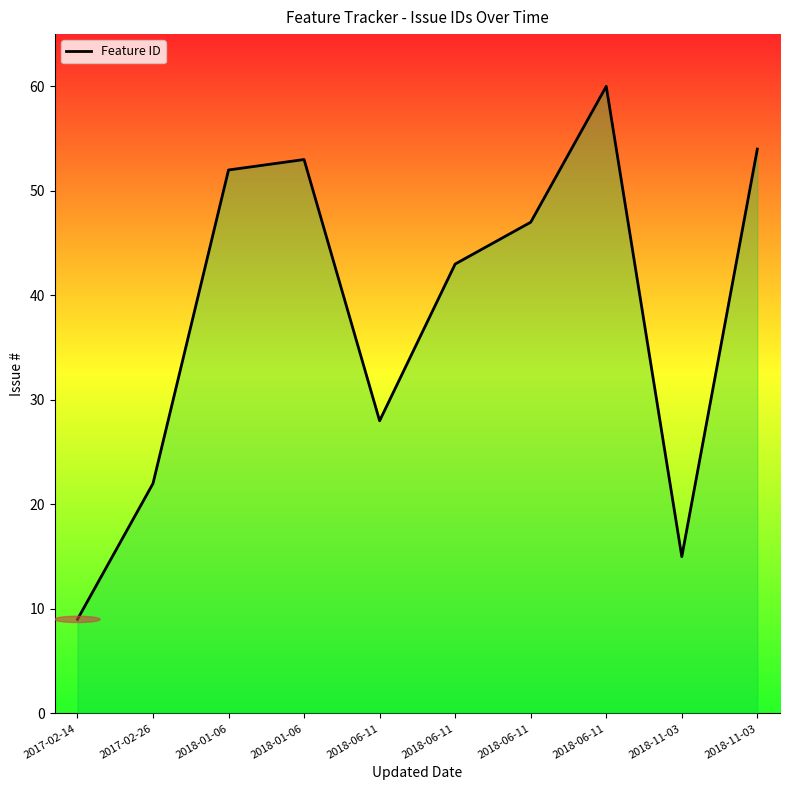

What value does the data have at 2017-02-14, to the nearest 5?

10